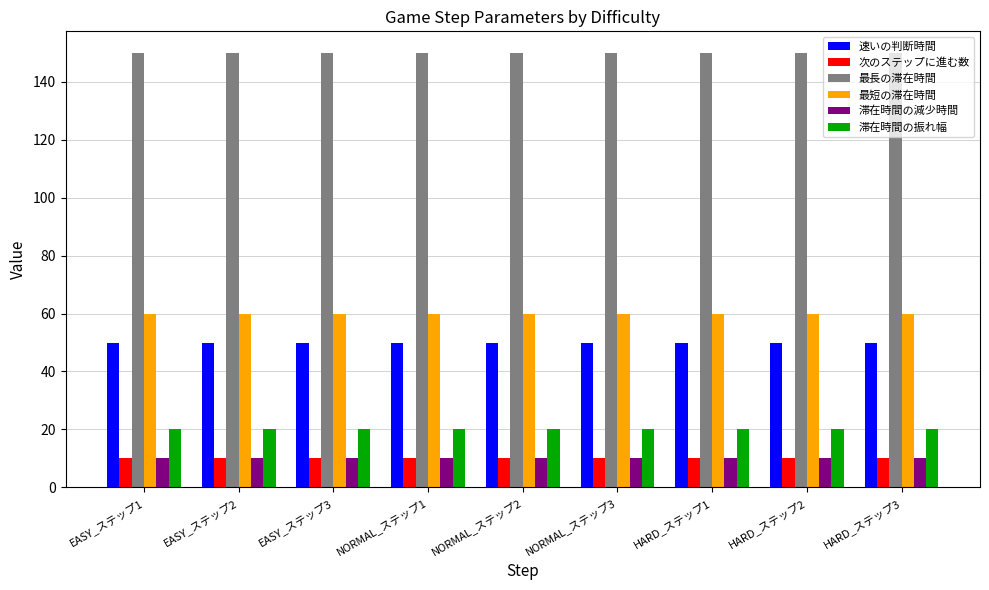

Is it true that 最短の滞在時間 equals 25 at HARD_ステップ2?

False